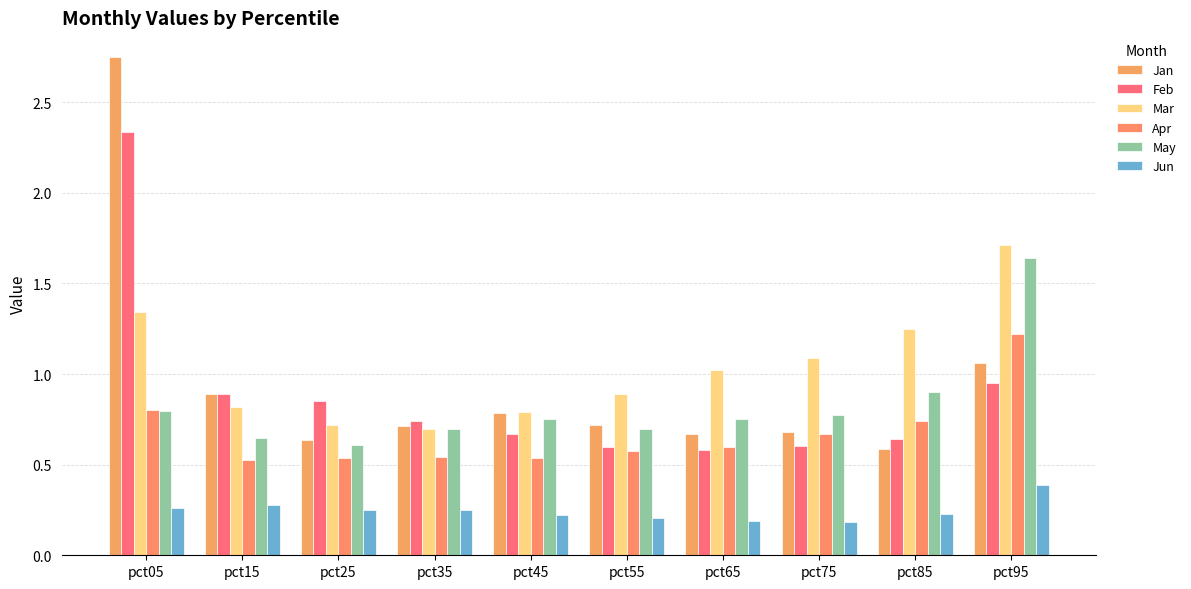

At how many categories does at least one series exceed 1?

5